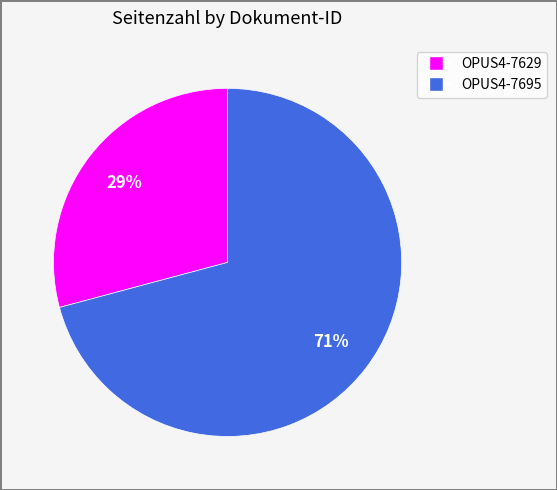

How many slices are in this pie chart?

2